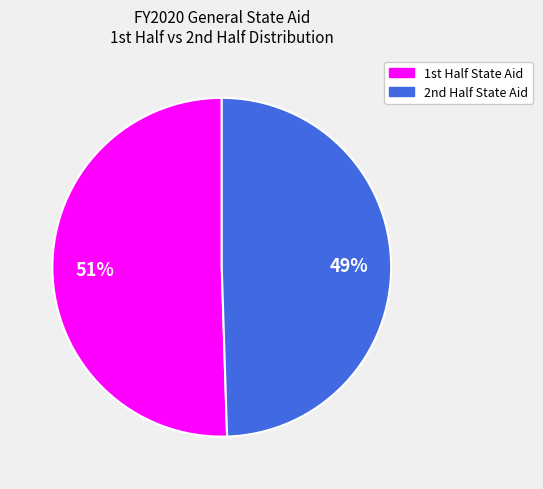

Is there any slice that represents more than half of the pie?

Yes